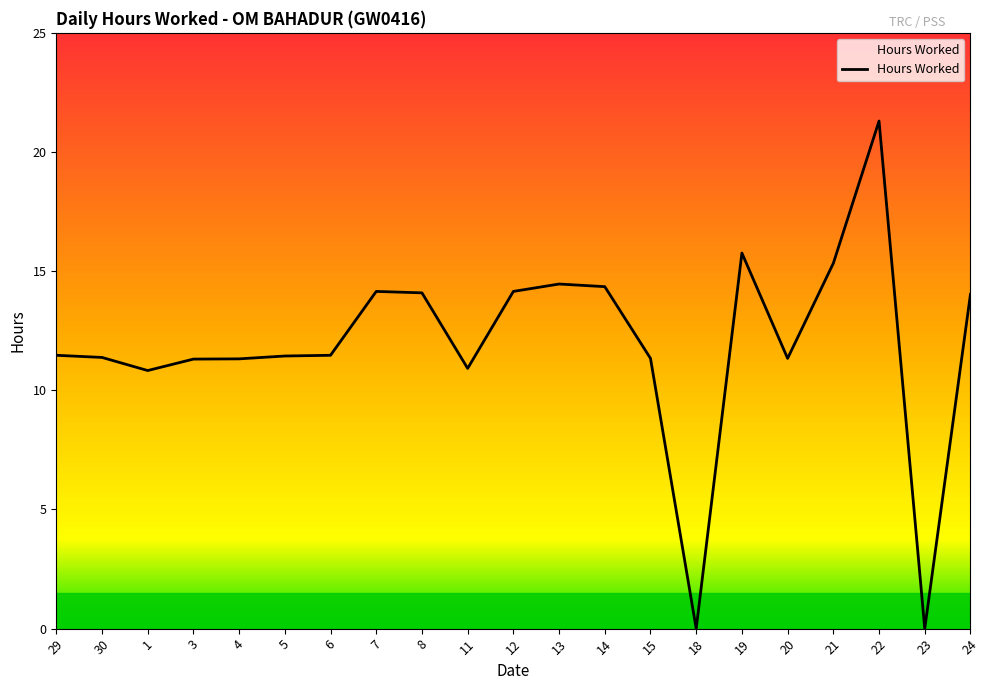

Which category has the highest value across all series?

22